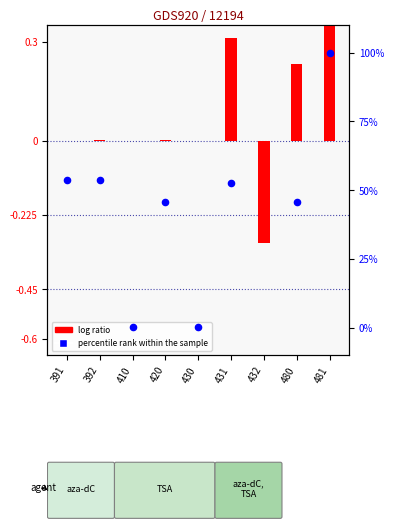

What are all the series names shown in the legend?

log ratio, percentile rank within the sample